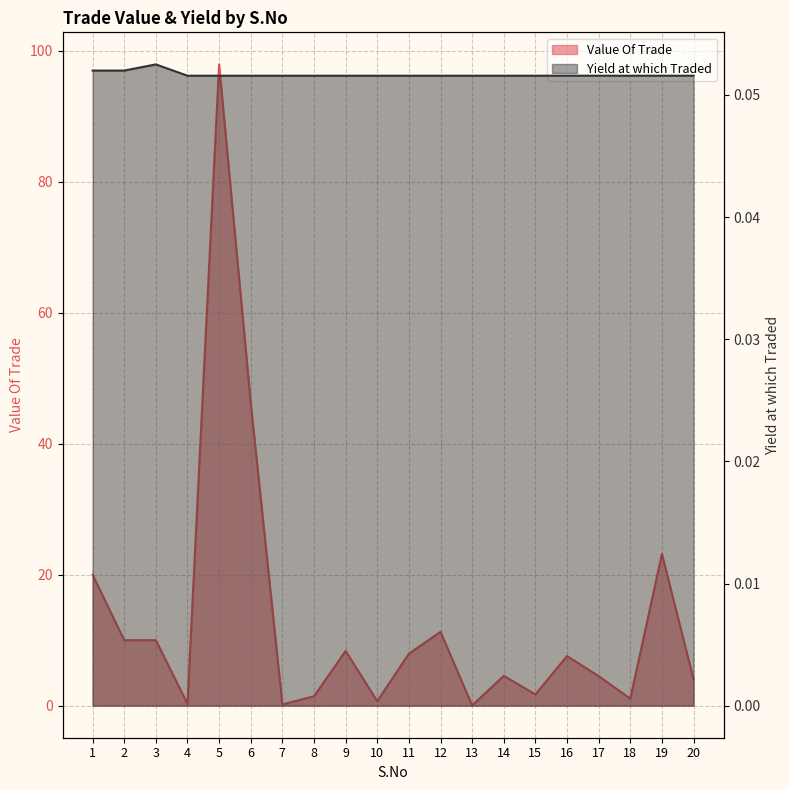

What is the approximate value of Yield at which Traded at 4?

0.1